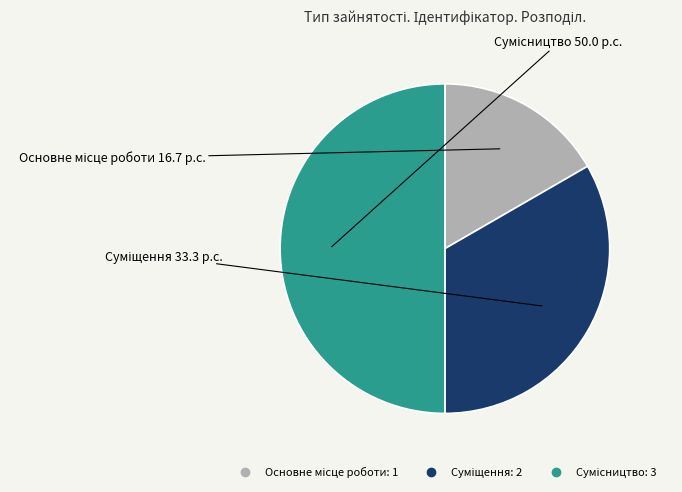

How many segments does this pie chart have?

3